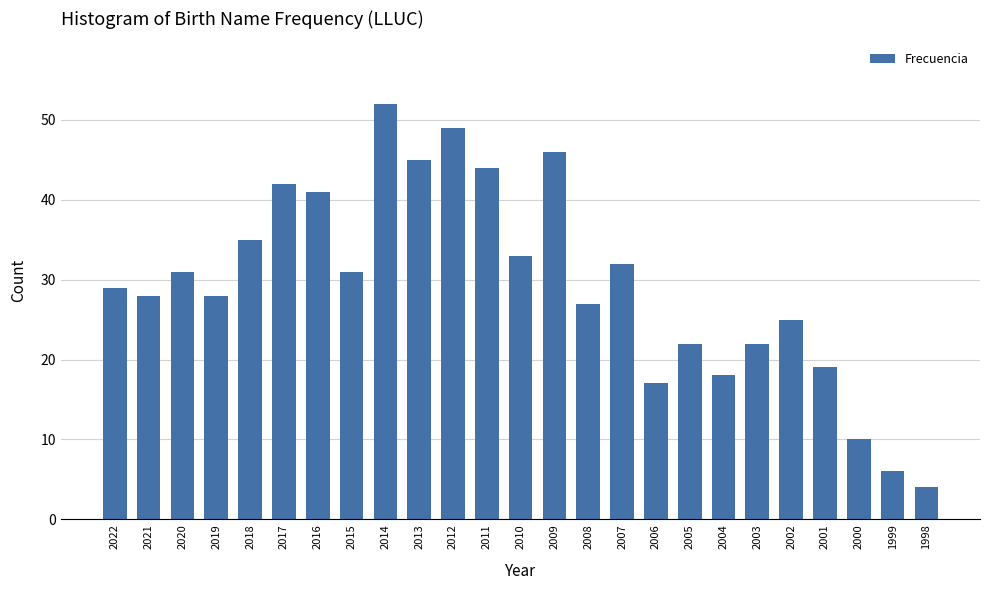

What is the value of the 19th bar from the left?

18